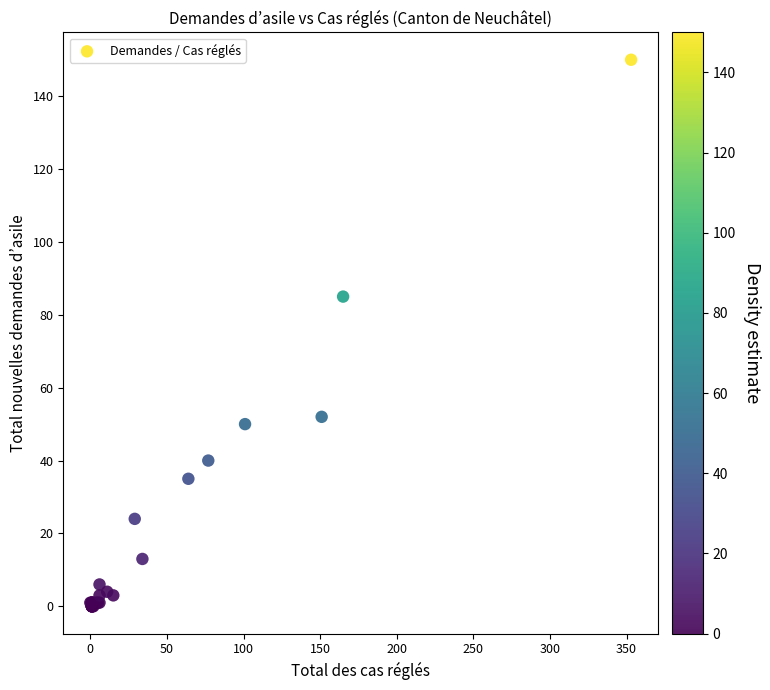

What Y value in the scatter plot is closest to 75?

85